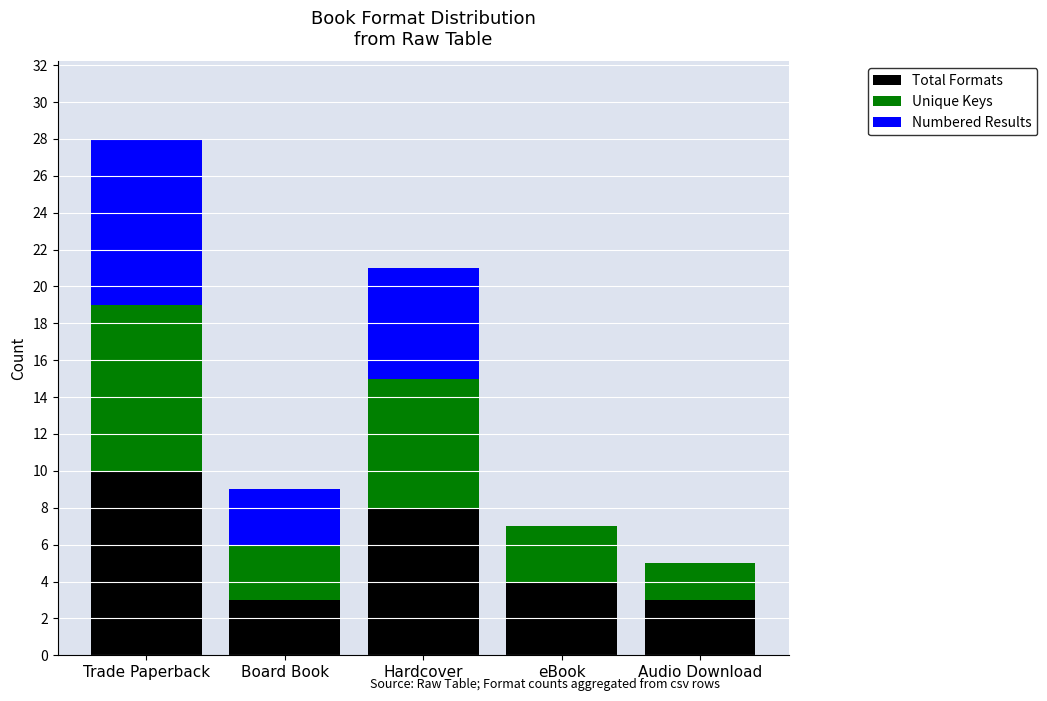

What is the total value across all series at Hardcover?

21